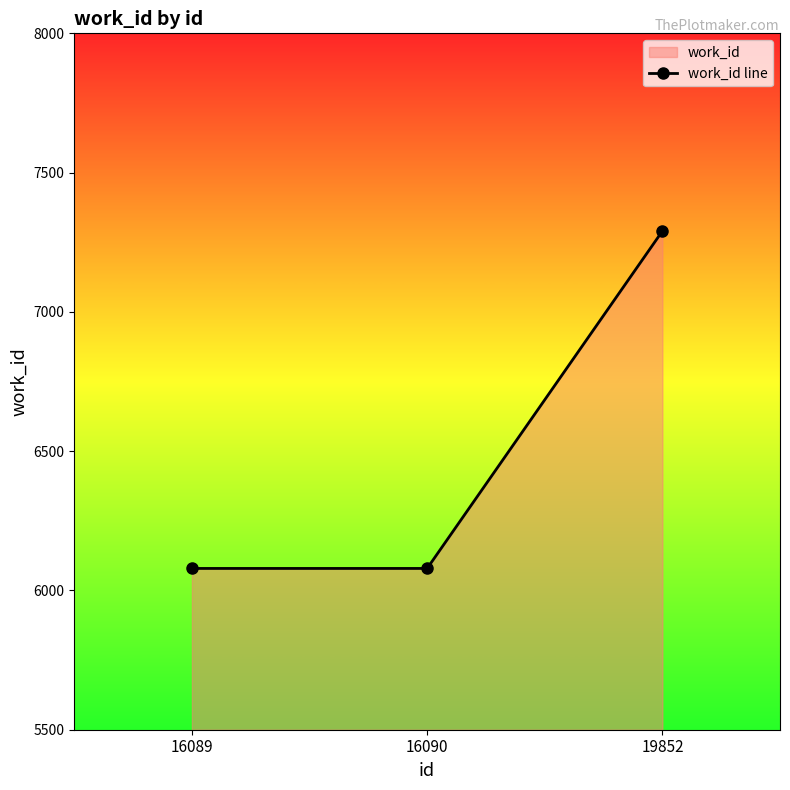

Reading right to left, list all the values displayed in this chart.

19852=7290	16090=6079	16089=6079